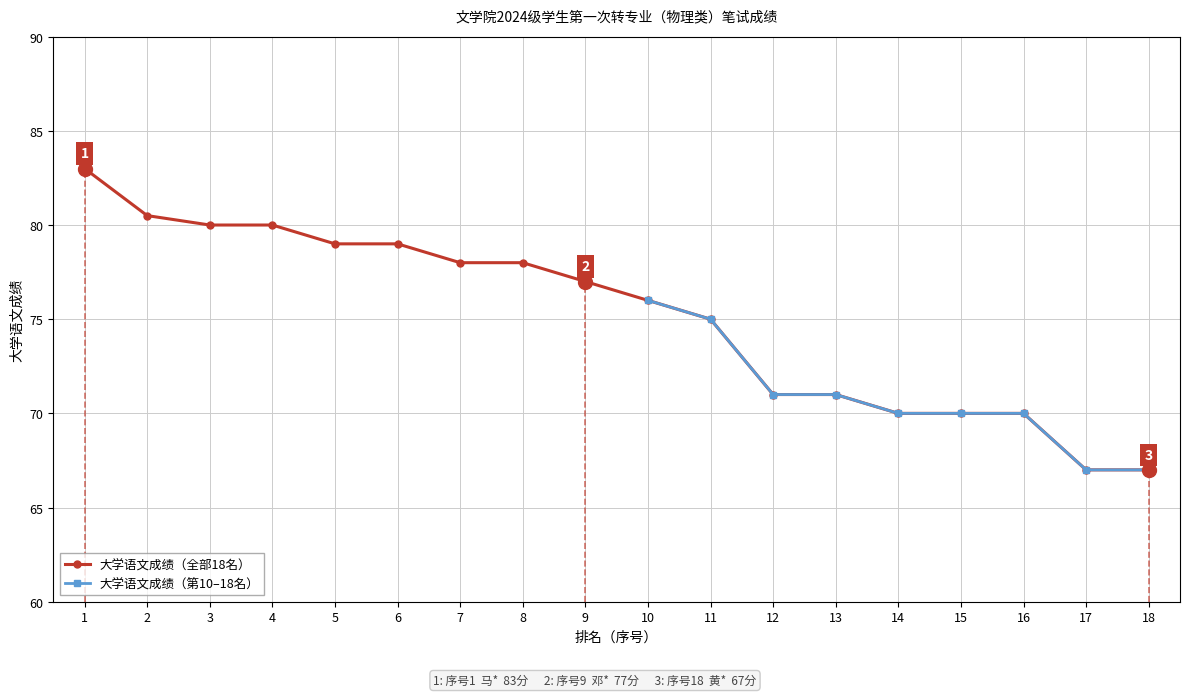

True or false: 大学语文成绩（第10–18名） has more than 2 points higher than both neighbors.

False